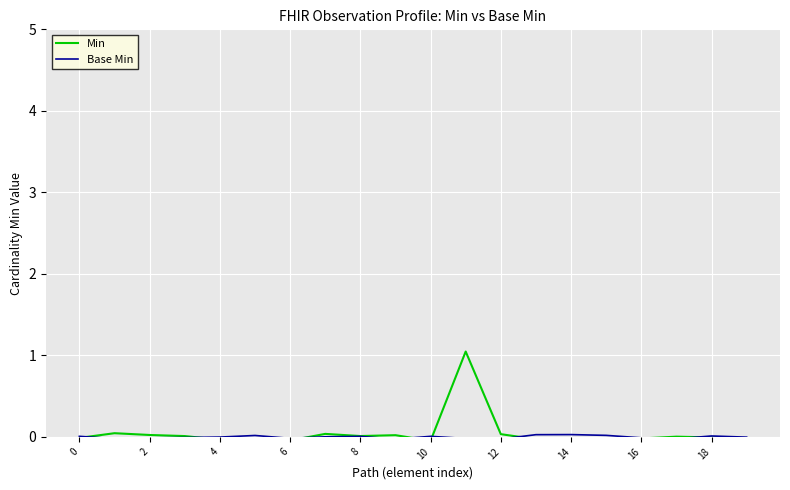

What is the maximum value shown in the chart?

1.0